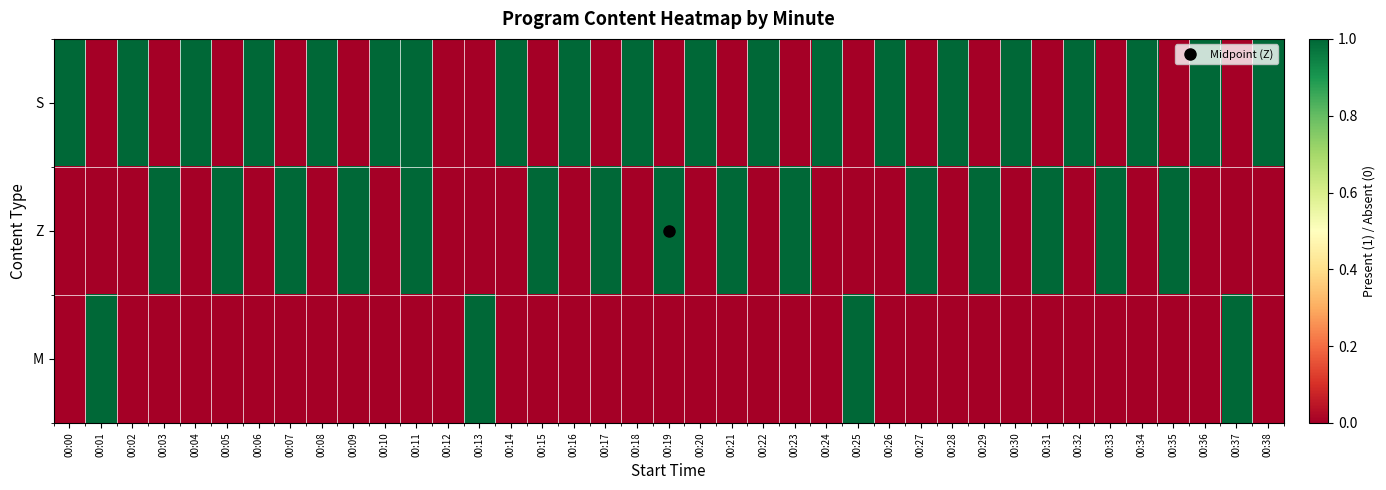

What is the difference between the highest and lowest values at 00:29?

1